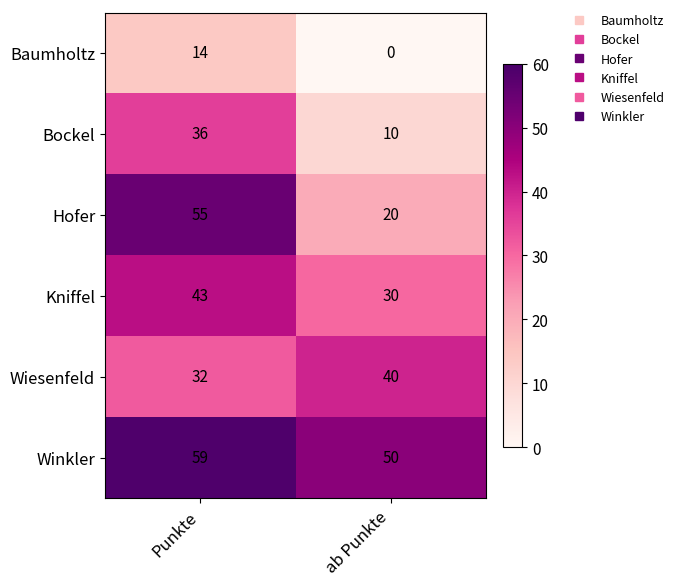

What is the spread (max minus min) of values at Punkte?

45